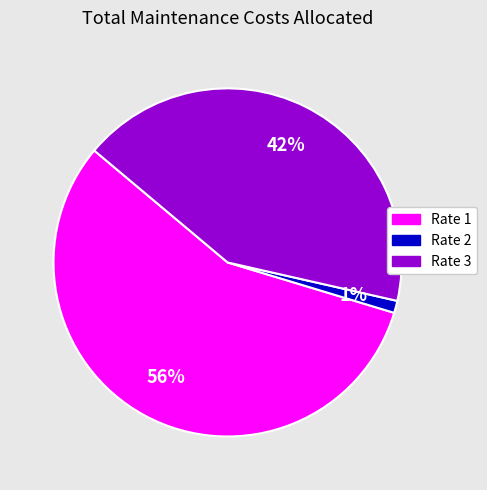

Combined, do Rate 1 and Rate 2 account for over 50%?

Yes